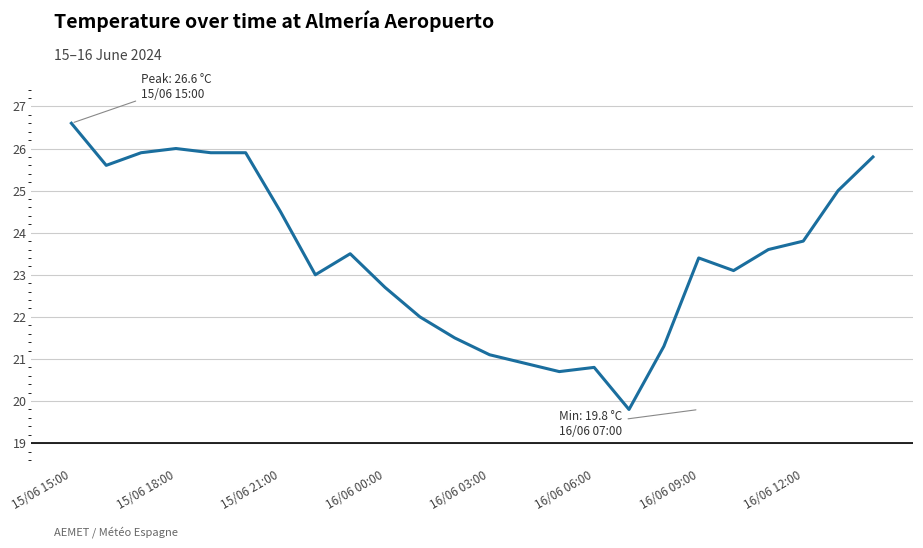

What is the average value?

23.4